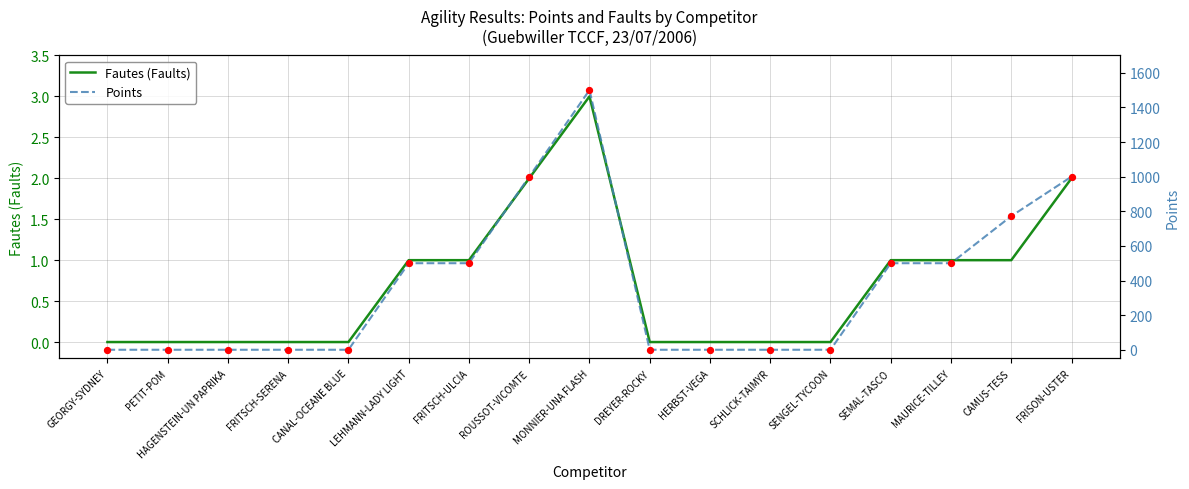

At how many categories does at least one series exceed 246?

8